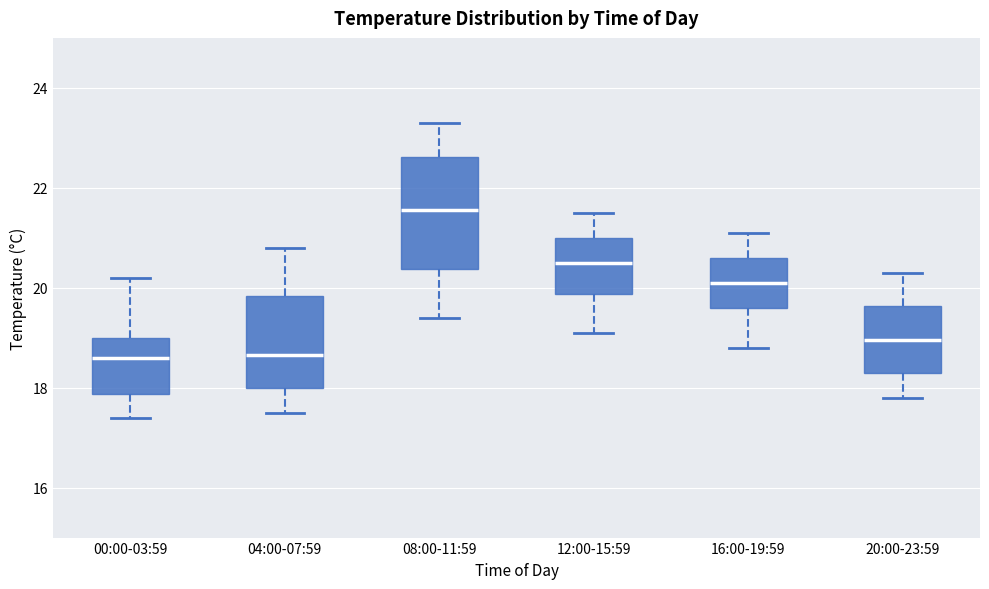

Reading left to right, read every box against the y-axis: the position of its median line, the range the box covers, and the ends of its whiskers. The values are not printed on the chart, so give them approximately, as read against the axis.

00:00-03:59: median 18.6, box 17.8 to 19.0, whiskers 17.4 to 20.2
04:00-07:59: median 18.6, box 18.0 to 19.8, whiskers 17.6 to 20.8
08:00-11:59: median 21.6, box 20.4 to 22.6, whiskers 19.4 to 23.4
12:00-15:59: median 20.6, box 19.8 to 21.0, whiskers 19.2 to 21.6
16:00-19:59: median 20.2, box 19.6 to 20.6, whiskers 18.8 to 21.2
20:00-23:59: median 19.0, box 18.4 to 19.6, whiskers 17.8 to 20.4